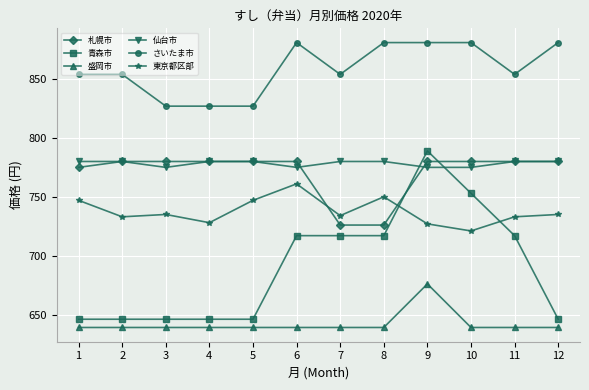

At which label does 盛岡市 reach its peak?

9